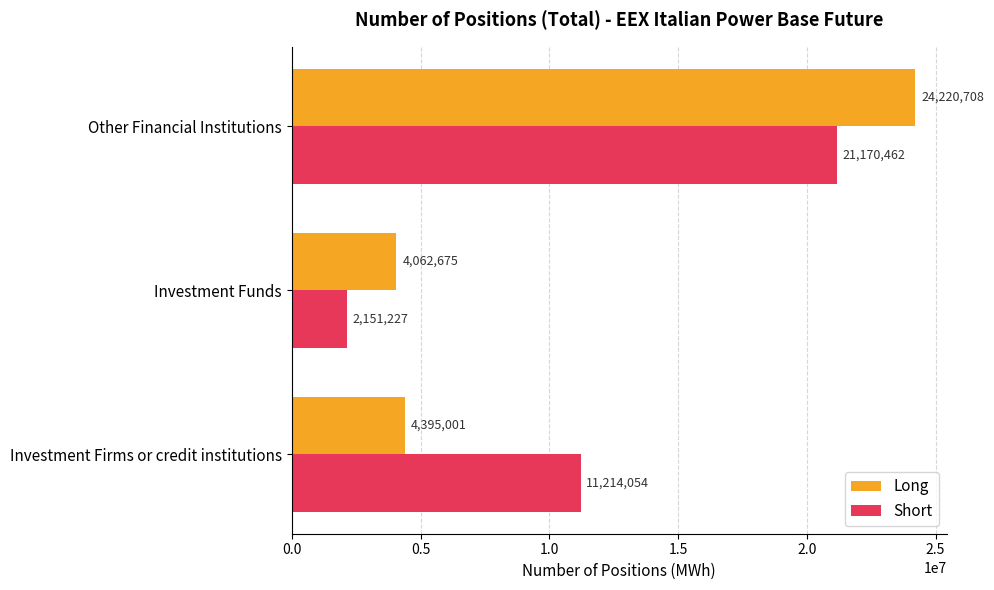

What is the total value across all series at Other Financial Institutions?

45391170